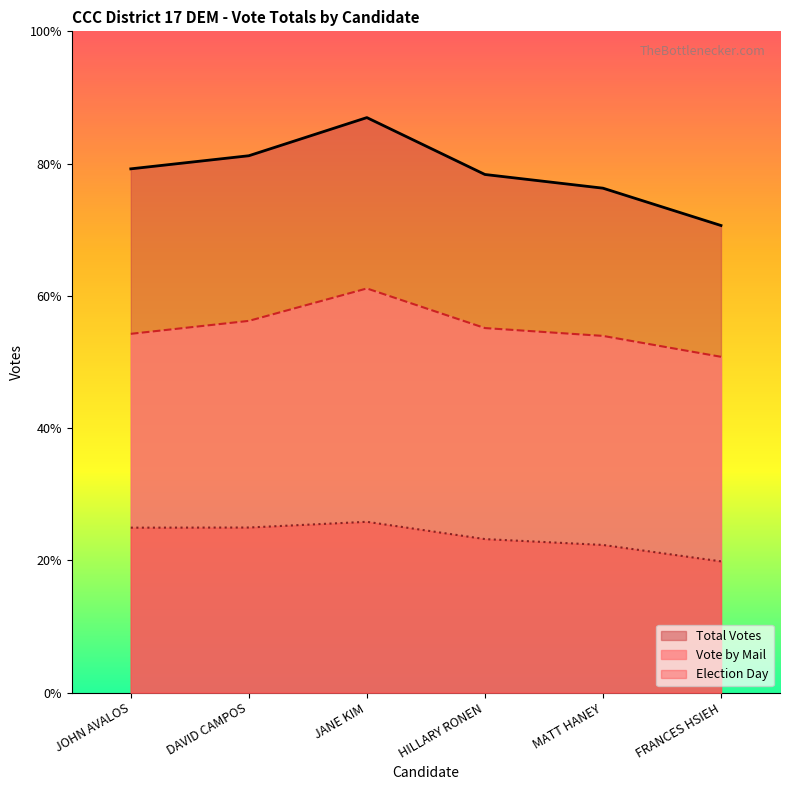

What is the label of the 4th point from the right?

JANE KIM